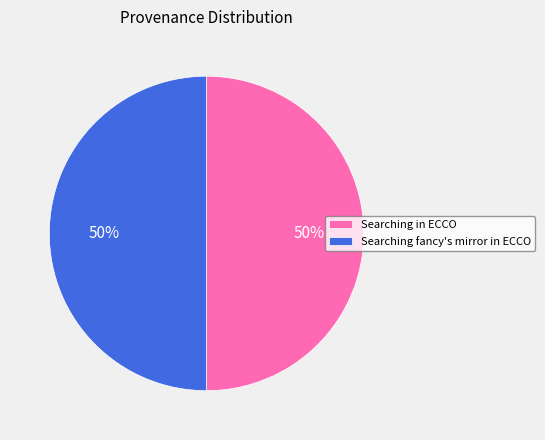

The Searching in ECCO slice represents 42% of the pie. True or false?

False